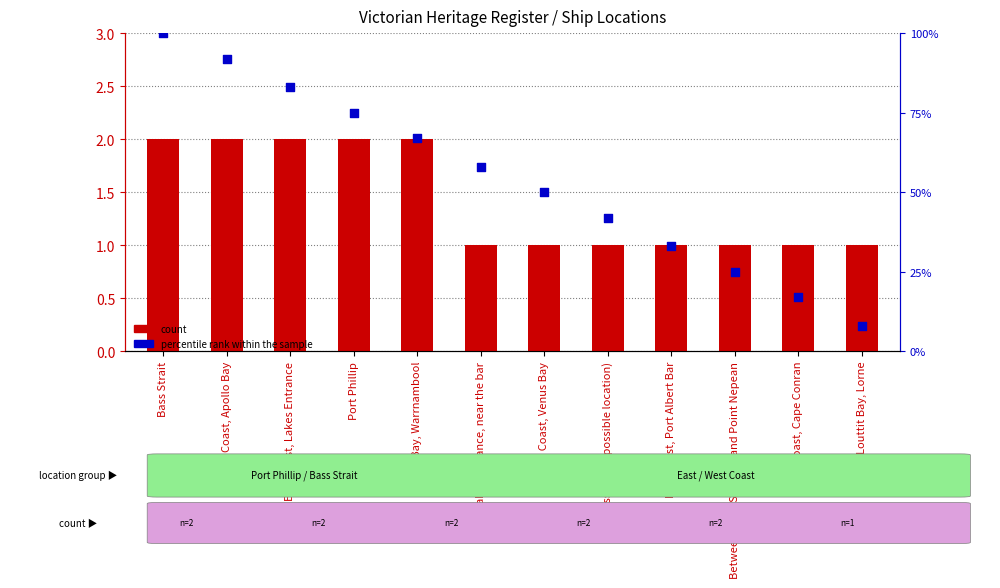

Which series has the widest spread of Y values?

percentile rank within the sample